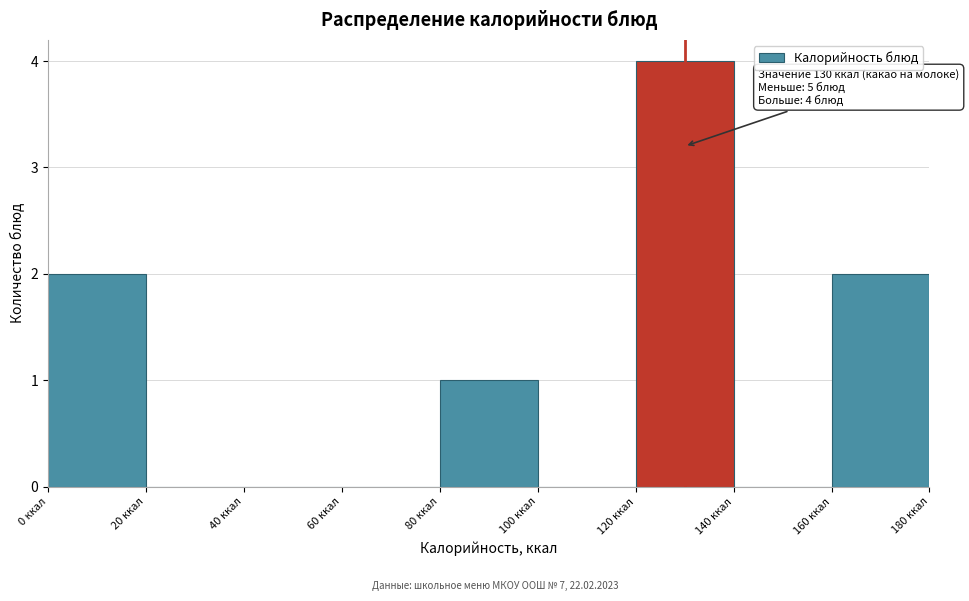

Which range on the x-axis has the tallest bar?

120 to 140